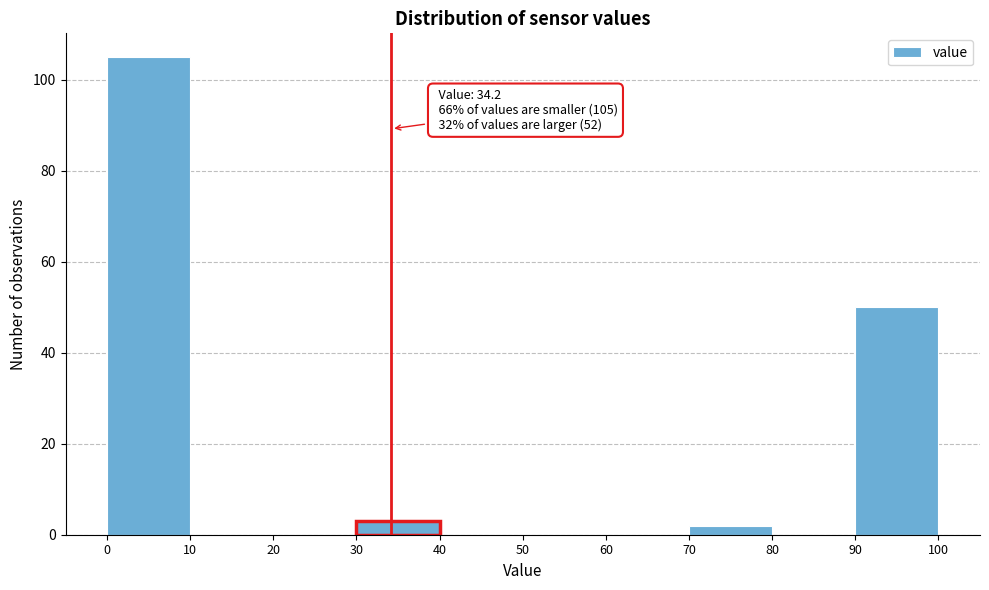

Over which range of the x-axis is the bar tallest?

0 to 10